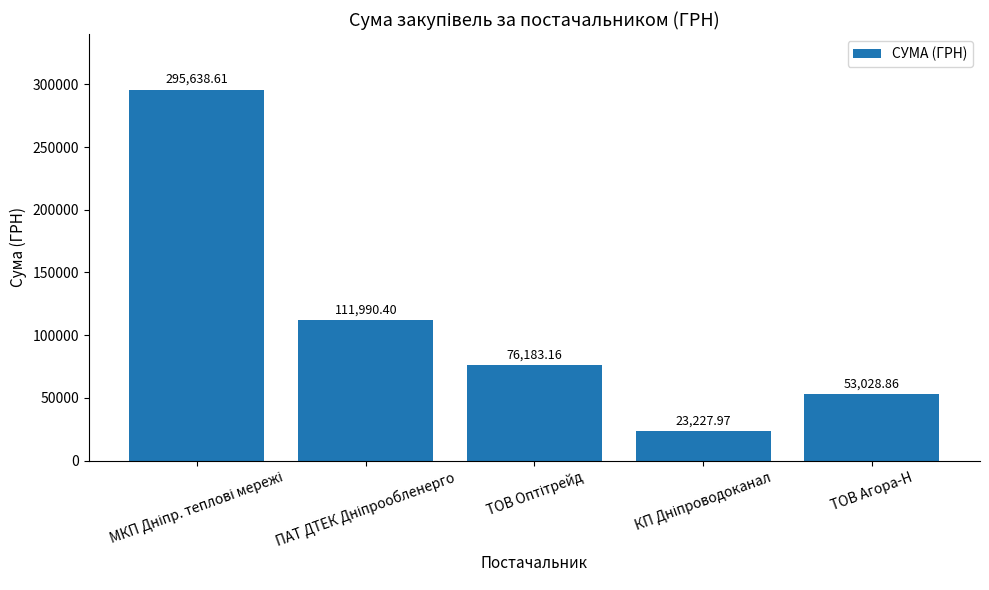

What is the greatest value displayed?

295638.6